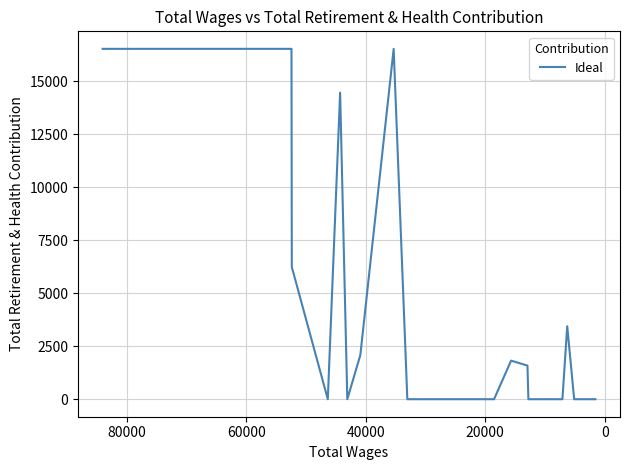

How many interior local valleys (lower than both neighbors) does the data have?

2